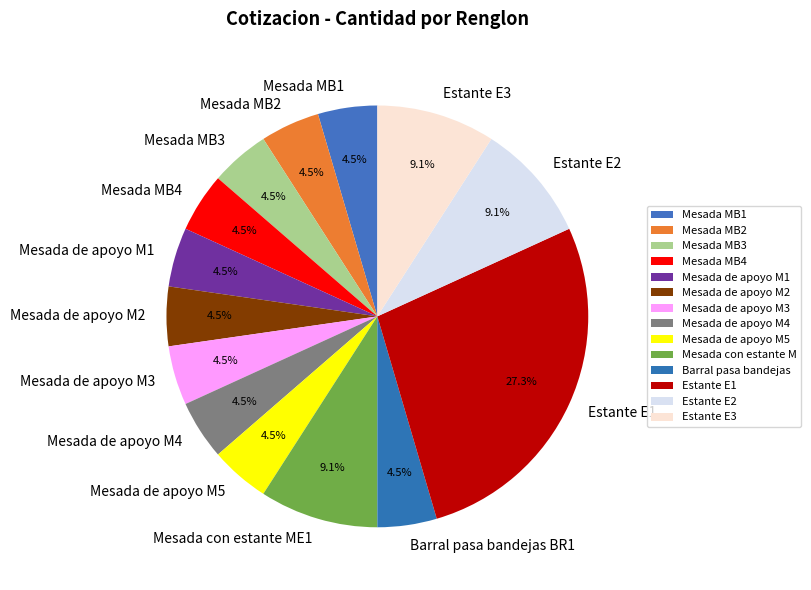

Does Mesada de apoyo M1 account for over 50% of the chart?

No